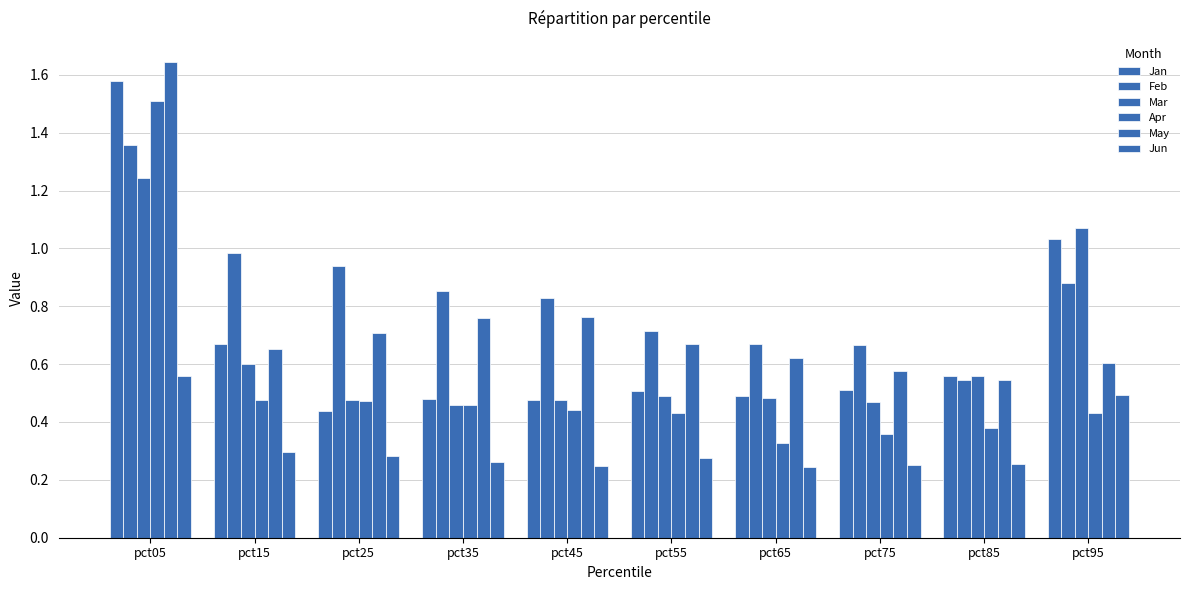

Count the number of categories in the chart.

10